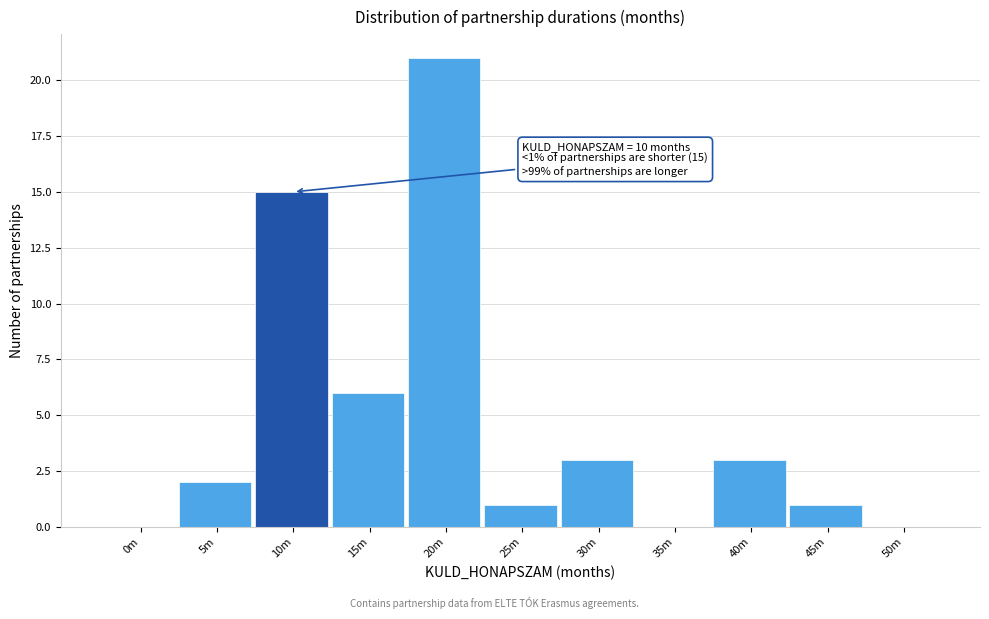

Reading left to right, list all the values displayed in this chart.

0m=0	5m=2	10m=15	15m=6	20m=21	25m=1	30m=3	35m=0	40m=3	45m=1	50m=0